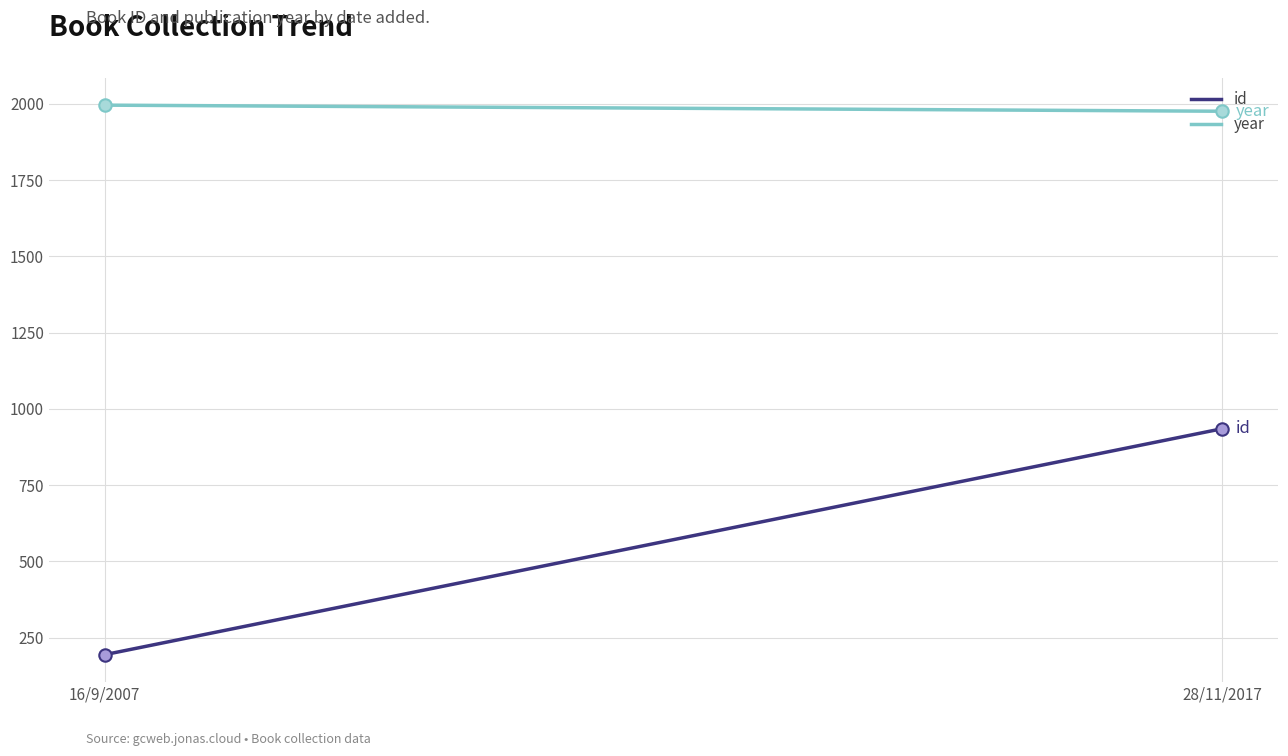

Which series has the largest total across all categories?

year